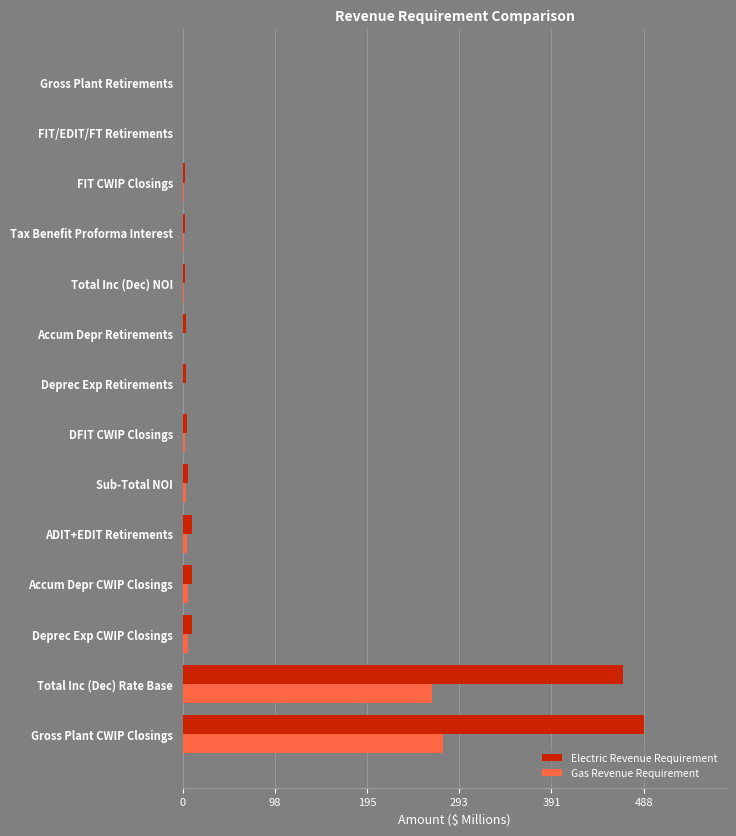

What is the maximum value for Electric Revenue Requirement?

488.2